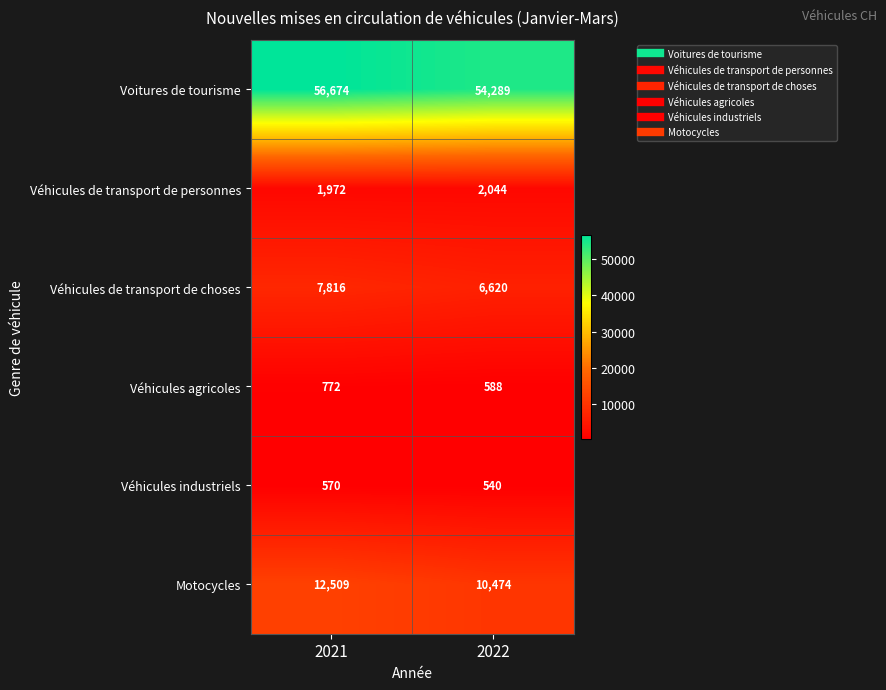

What is the total value across all series at 2021?

80313